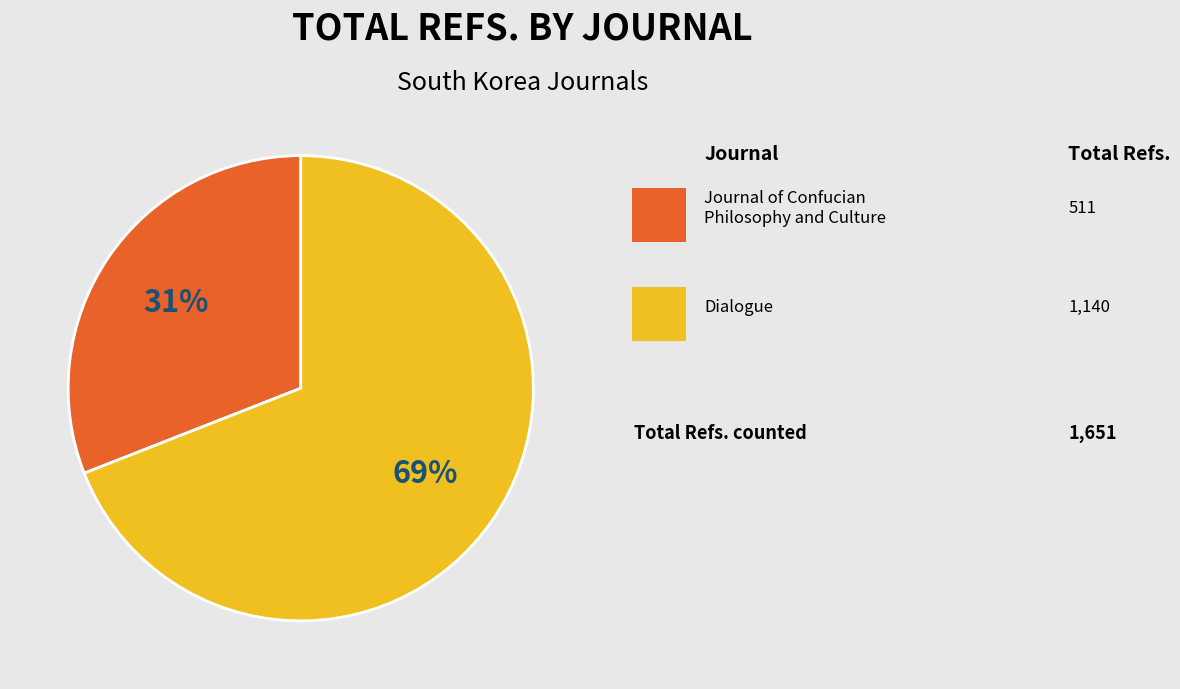

Is there a majority slice in this chart?

Yes